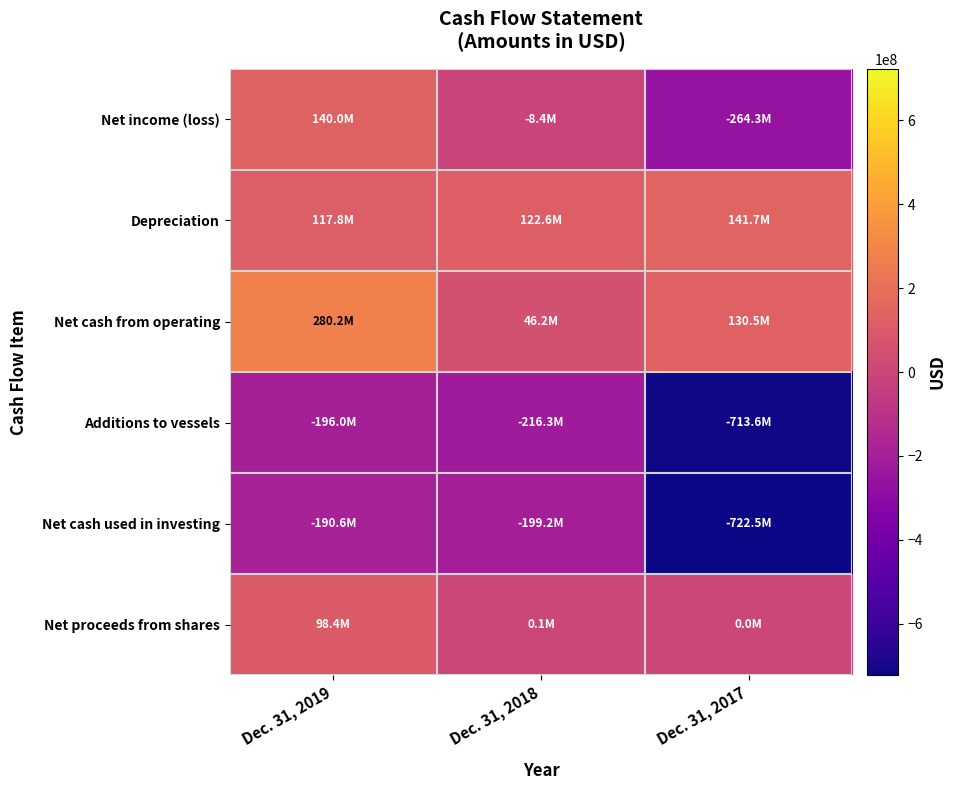

Which has a higher value, Dec. 31, 2019 or Dec. 31, 2017?

Dec. 31, 2019